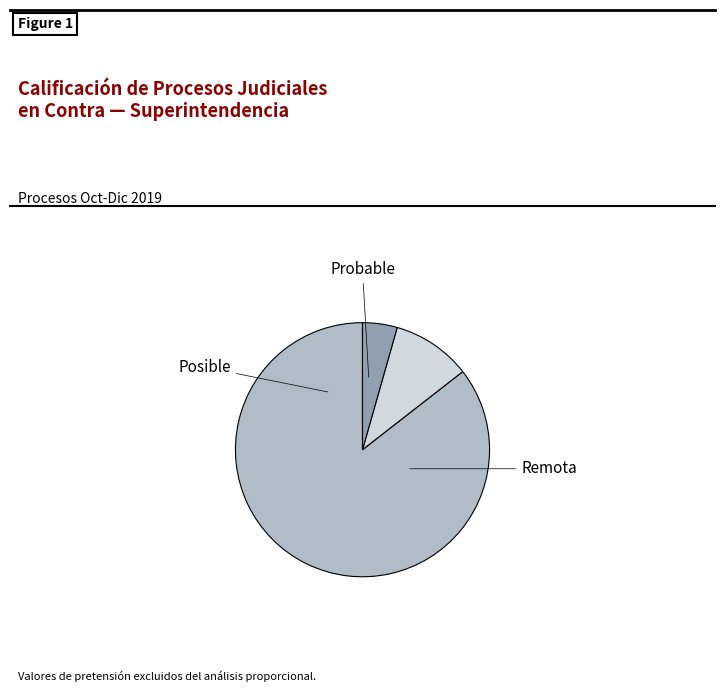

Is there any slice that represents more than half of the pie?

Yes